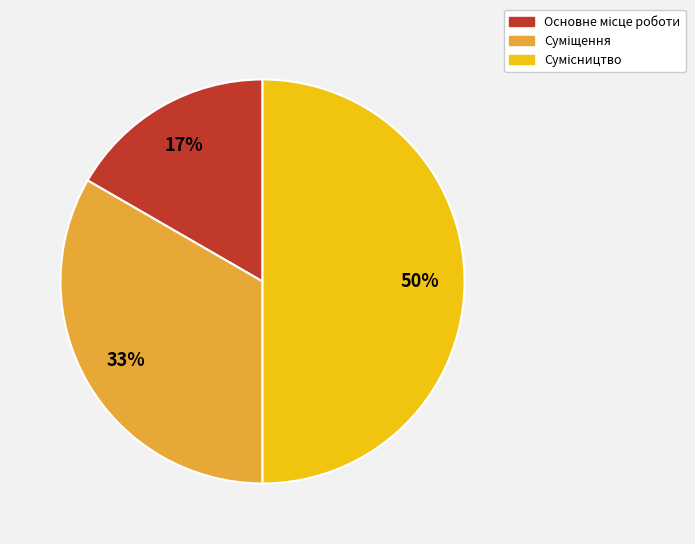

To the nearest percent, what is the difference between the largest and smallest slice percentages?

33%